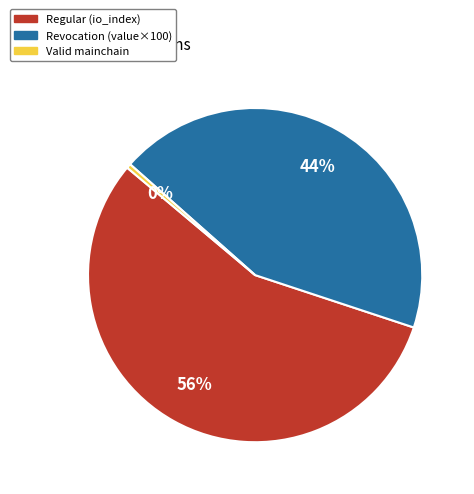

How many slices are in this pie chart?

3